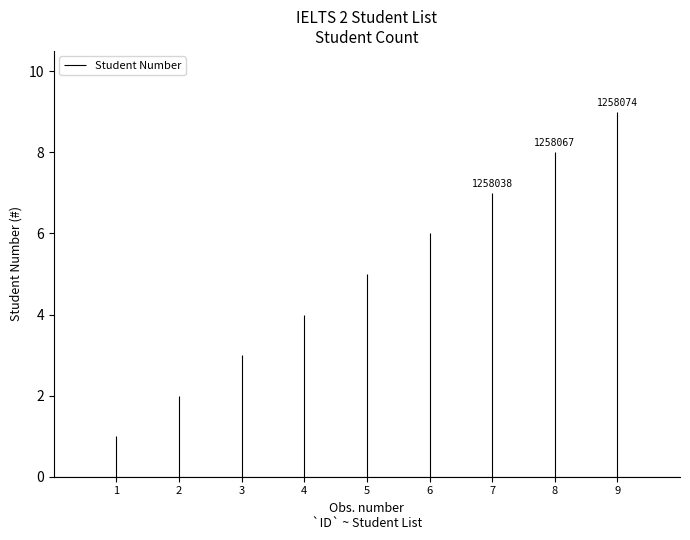

The value at 1 is 0. True or false?

False